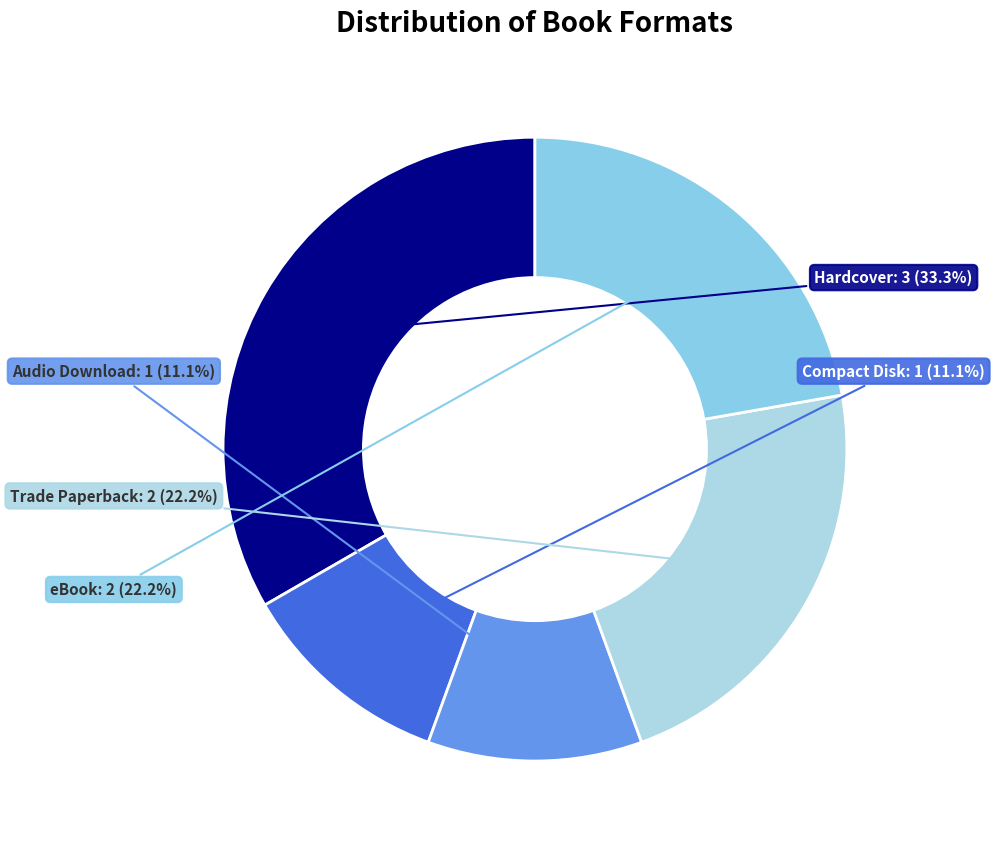

Is it true that Audio Download is 11% of the pie?

True